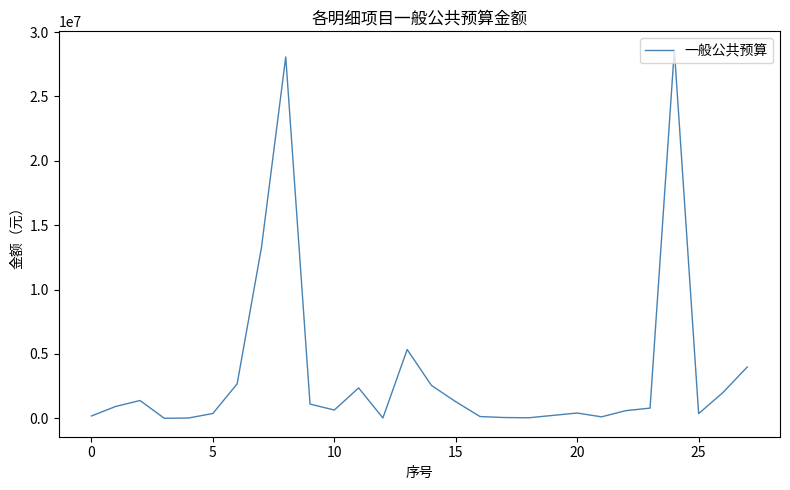

What is the greatest value displayed?

28624374